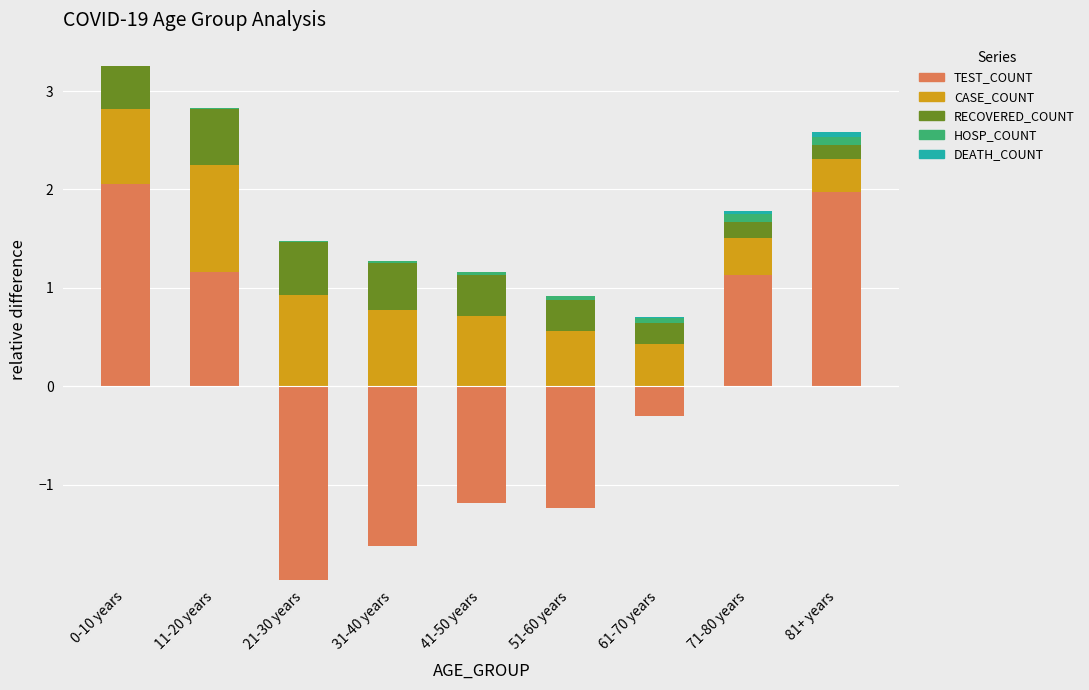

What is the label of the 9th bar from the right?

0-10 years